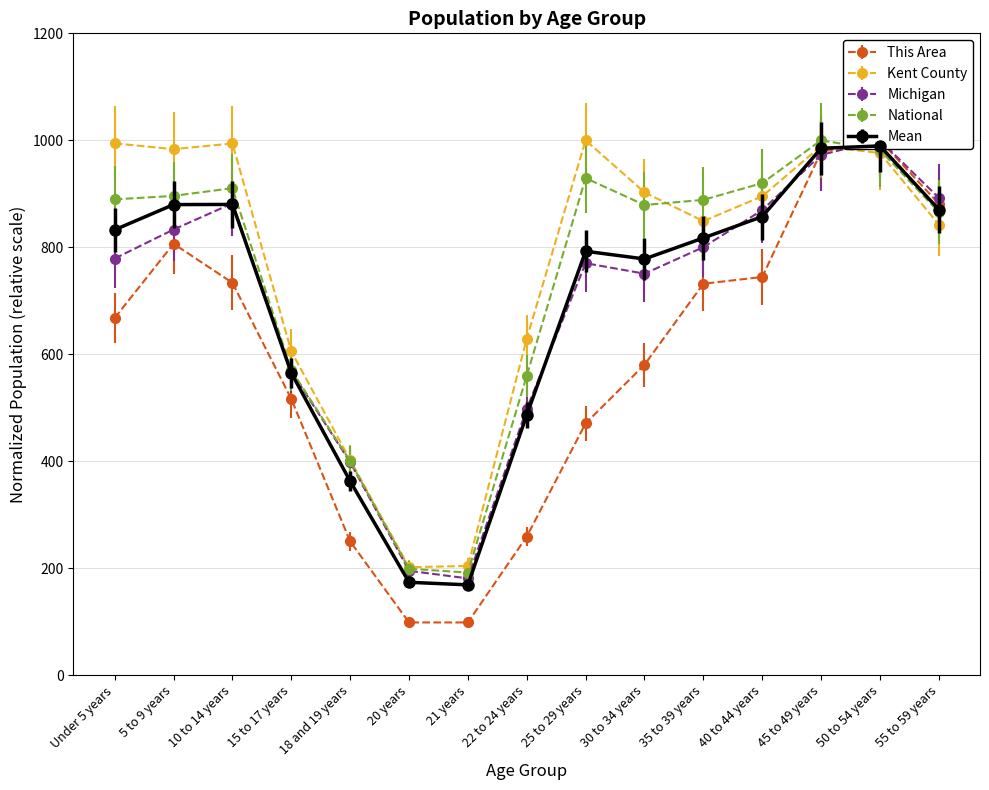

What position from the left is 5 to 9 years?

2